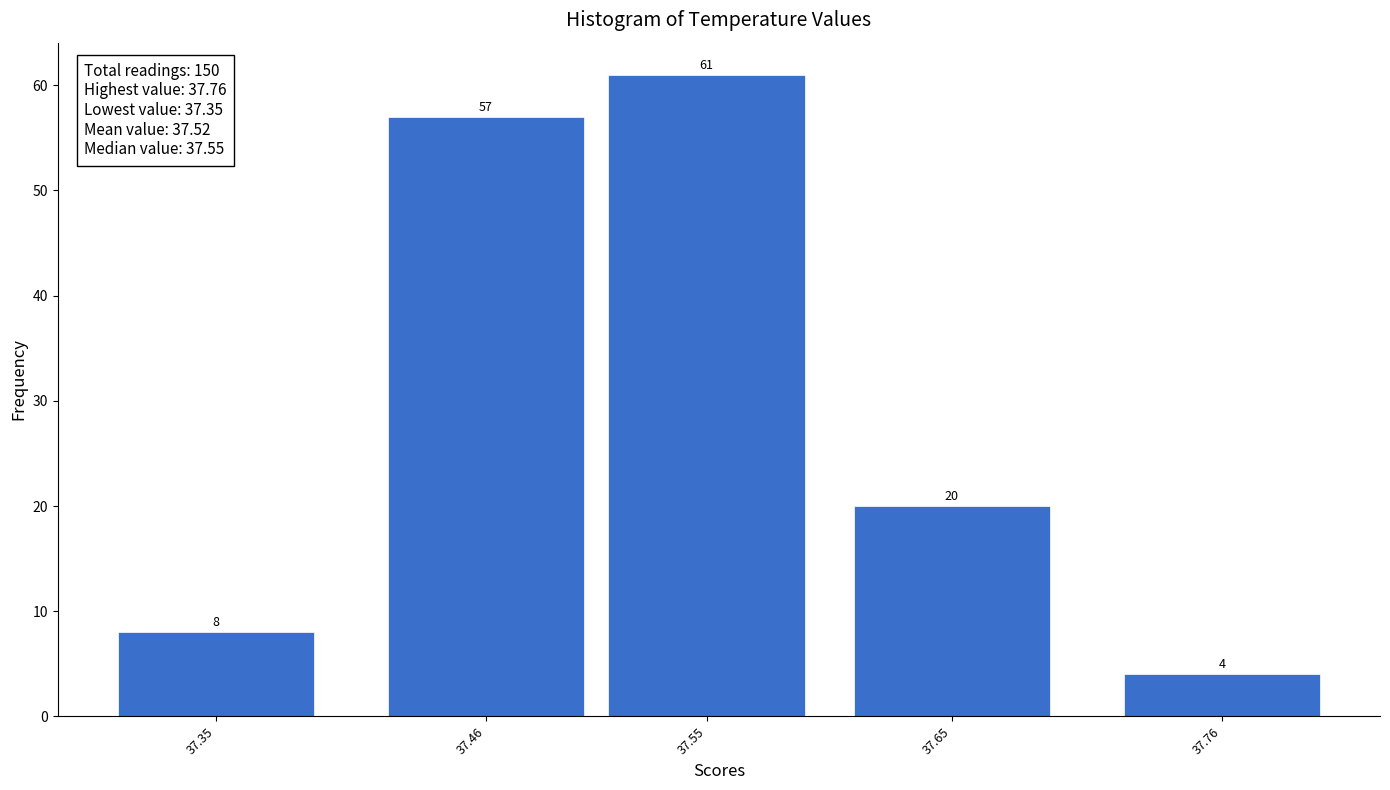

Reading left to right, transcribe all the data shown in this chart.

37.35=8	37.46=57	37.55=61	37.65=20	37.76=4